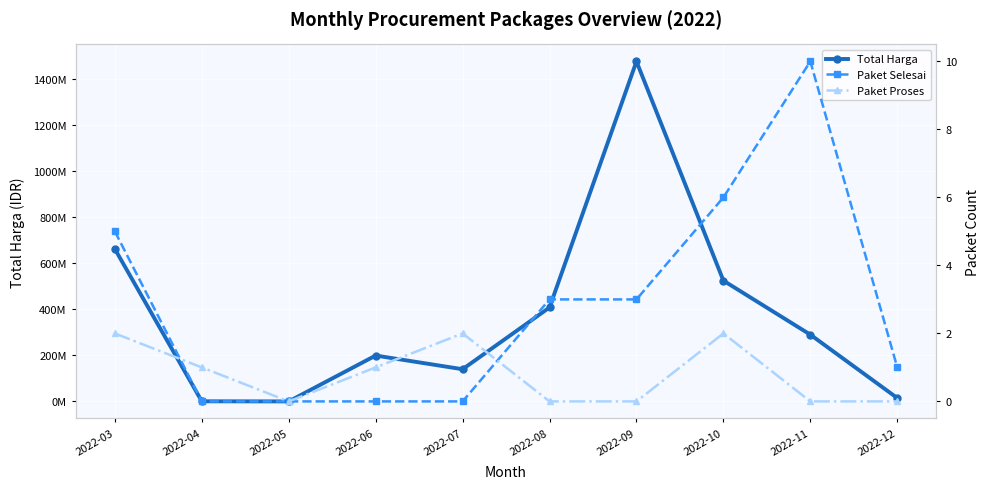

At which label does Paket Selesai reach its peak?

2022-11